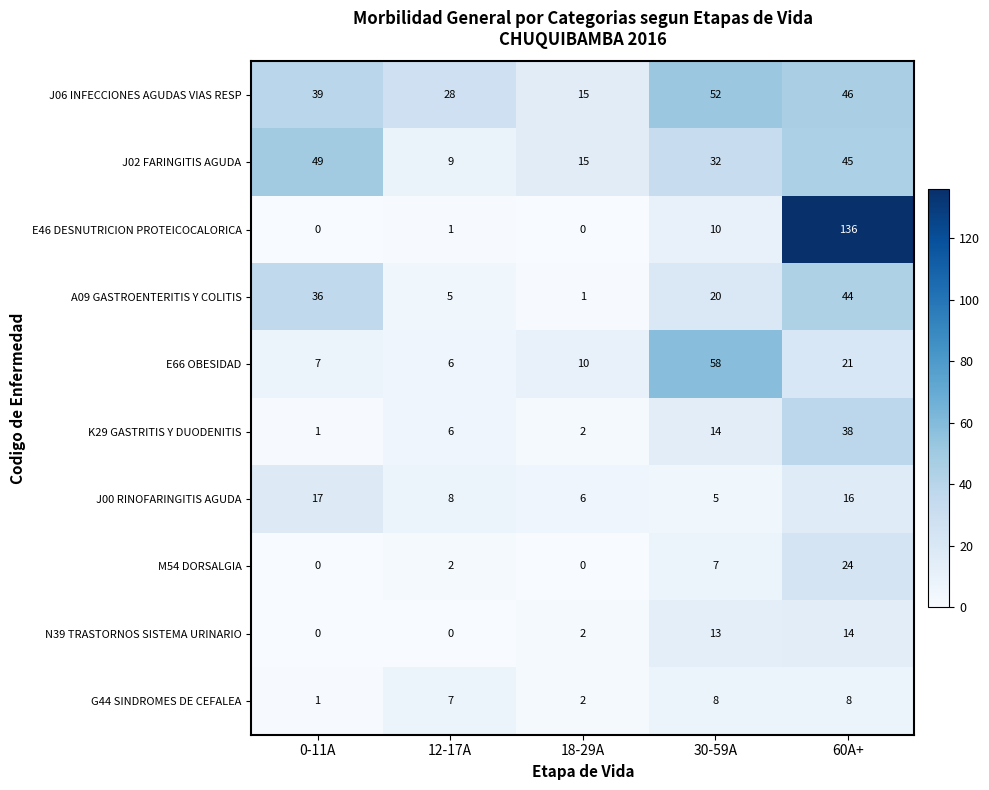

True or false: J02 FARINGITIS AGUDA has a value of 15 at 18-29A.

True